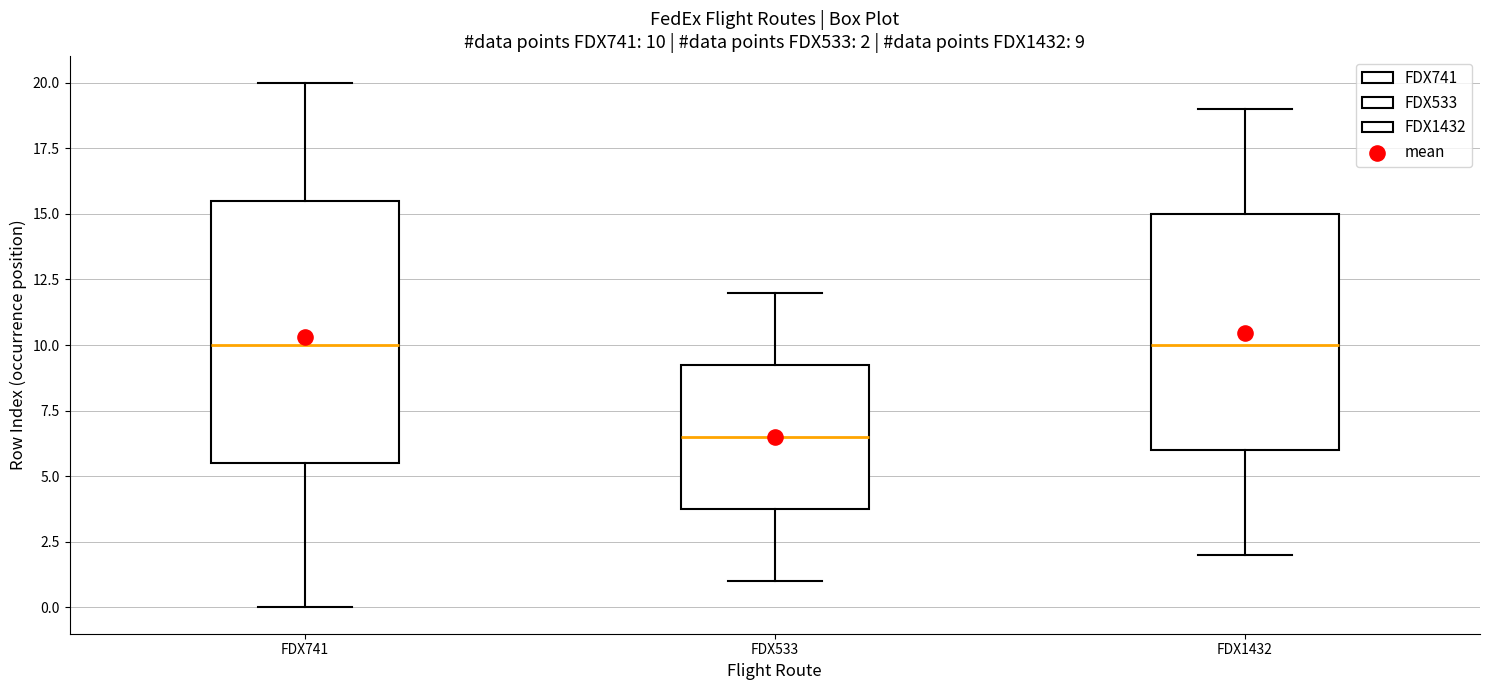

Comparing the boxes themselves (not the whiskers), which one is the tallest?

FDX741